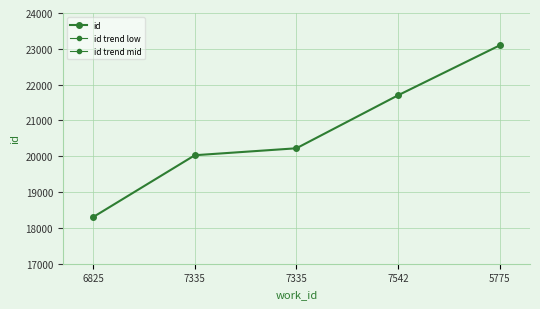

True or false: id and id trend mid cross at least once.

False